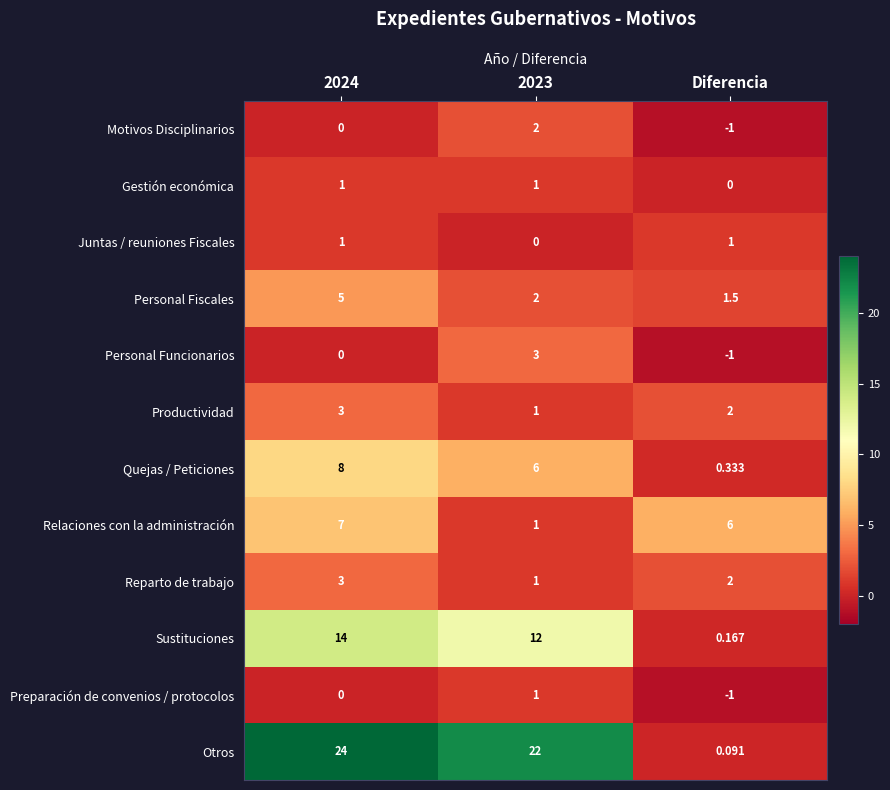

Is the value of Gestión económica at 2024 greater than the value of Productividad at Diferencia?

No